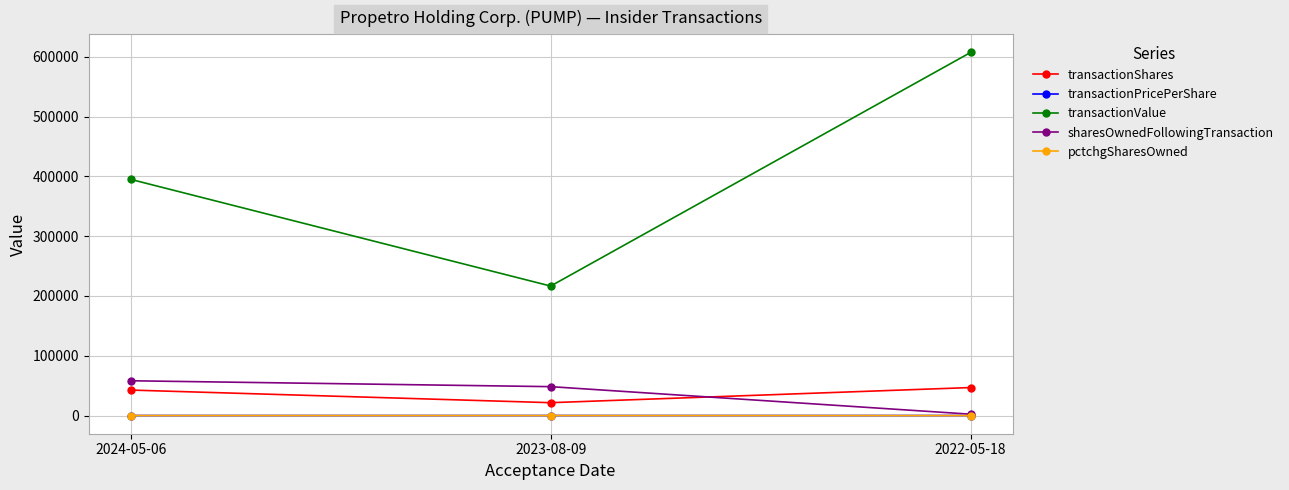

Which series has the largest range (max minus min)?

transactionValue